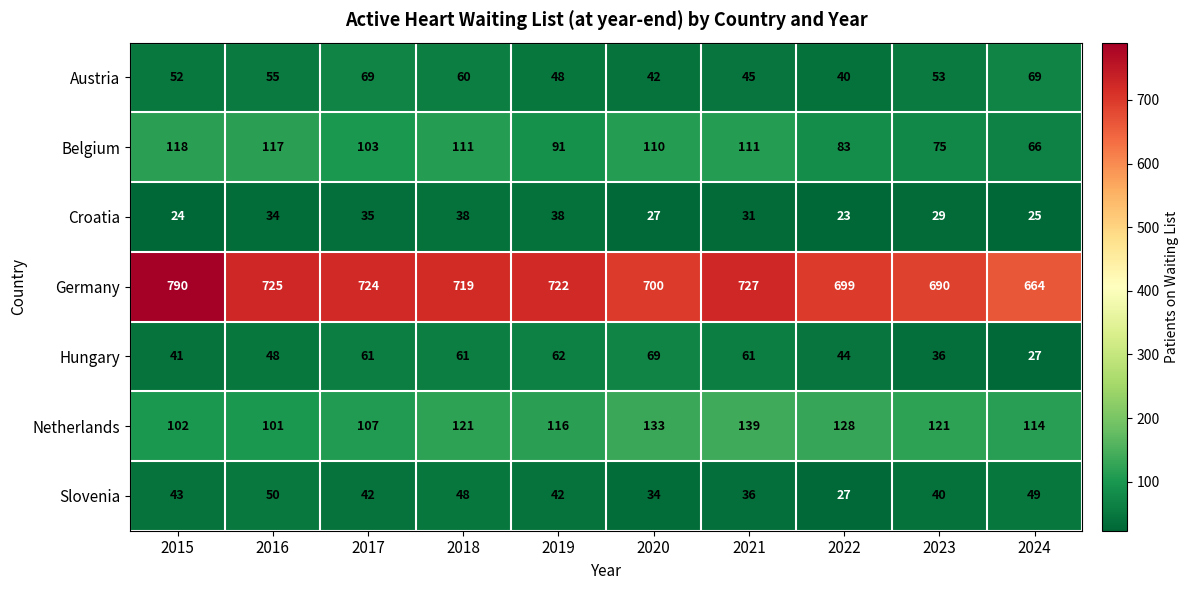

Which category has the highest value across all series?

2015